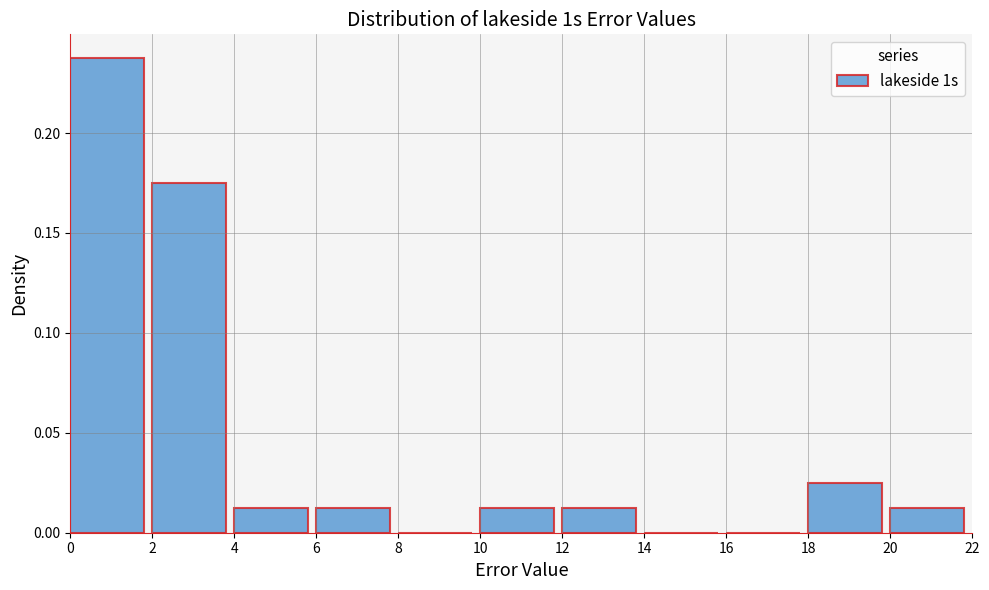

Reading left to right, list every bar in this chart as the range it spans on the x-axis followed by its height. The values are not printed on the chart, so give them approximately, as read against the axis.

0 to 2: 0.240
2 to 4: 0.175
4 to 6: 0.015
6 to 8: 0.015
8 to 10: 0
10 to 12: 0.015
12 to 14: 0.015
14 to 16: 0
16 to 18: 0
18 to 20: 0.025
20 to 22: 0.015